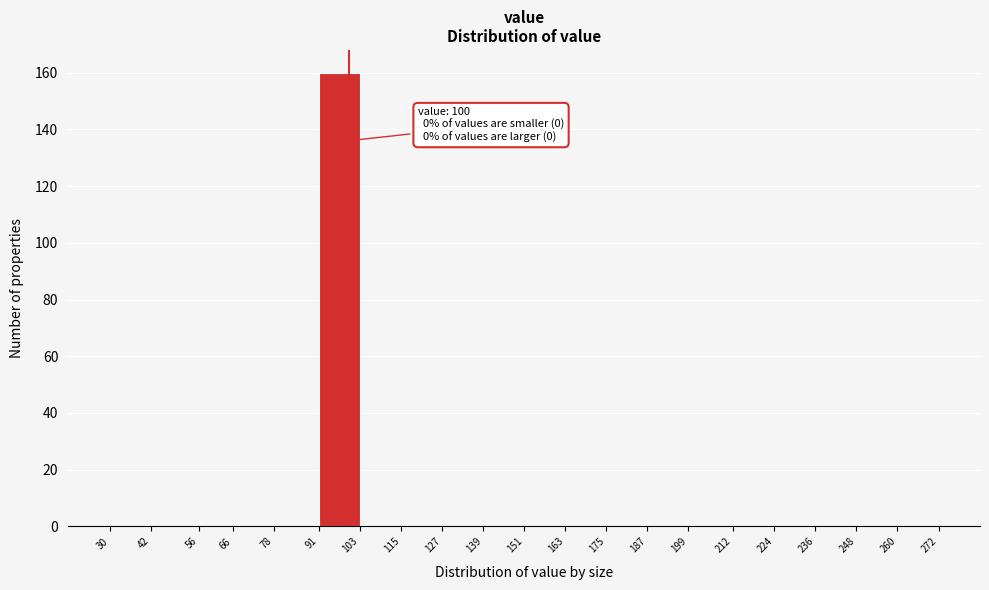

Over which range of the x-axis is the bar tallest?

91 to 103